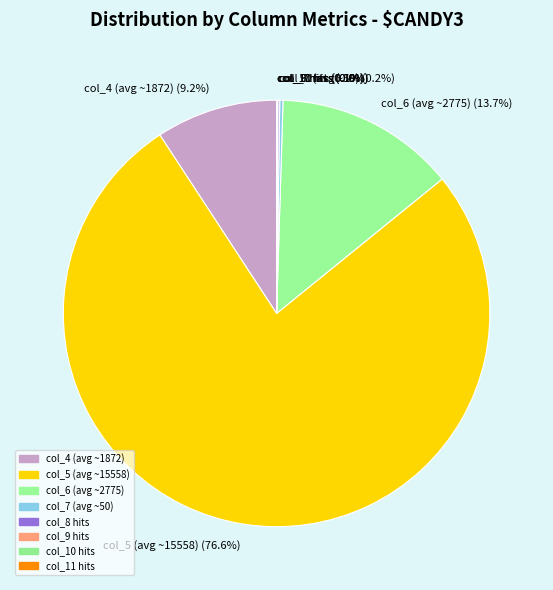

How much of the chart is everything except col_4 (avg ~1872) (9.2%)?

90.8%